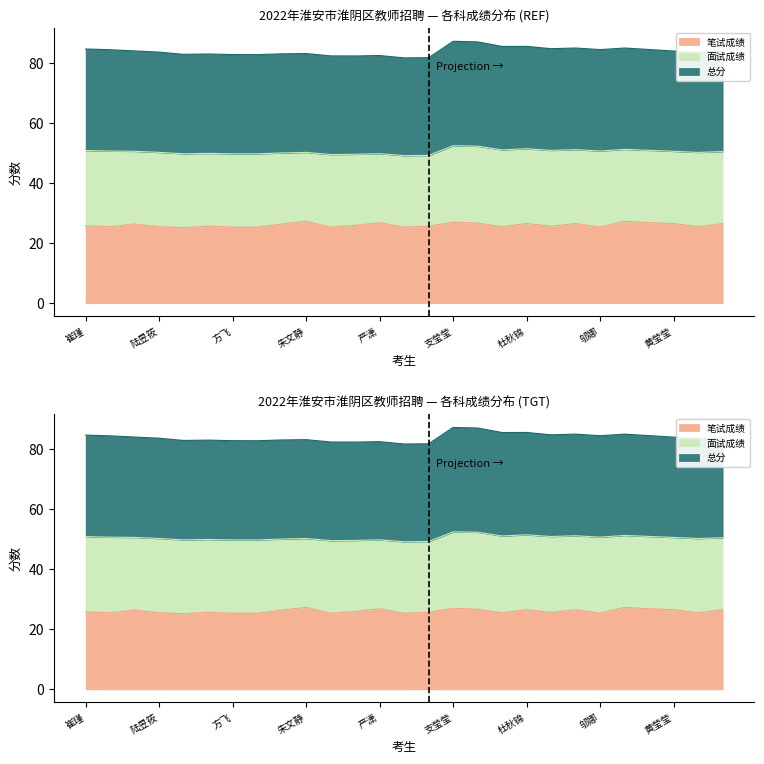

What position from the left is 陆昱筱?

4